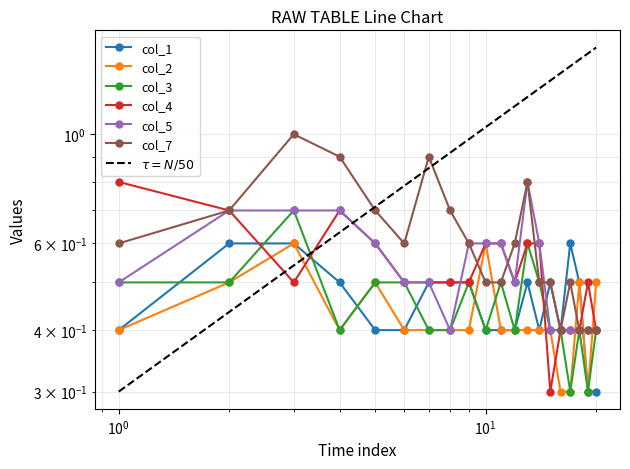

What is the sum of all col_1 values?

9.1